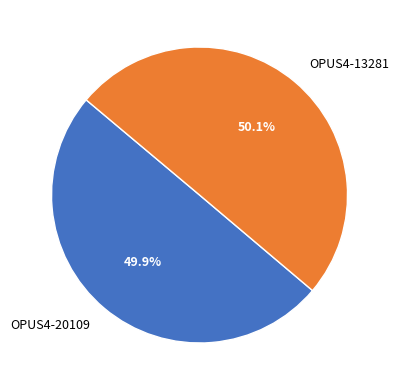

Is there a majority slice in this chart?

Yes